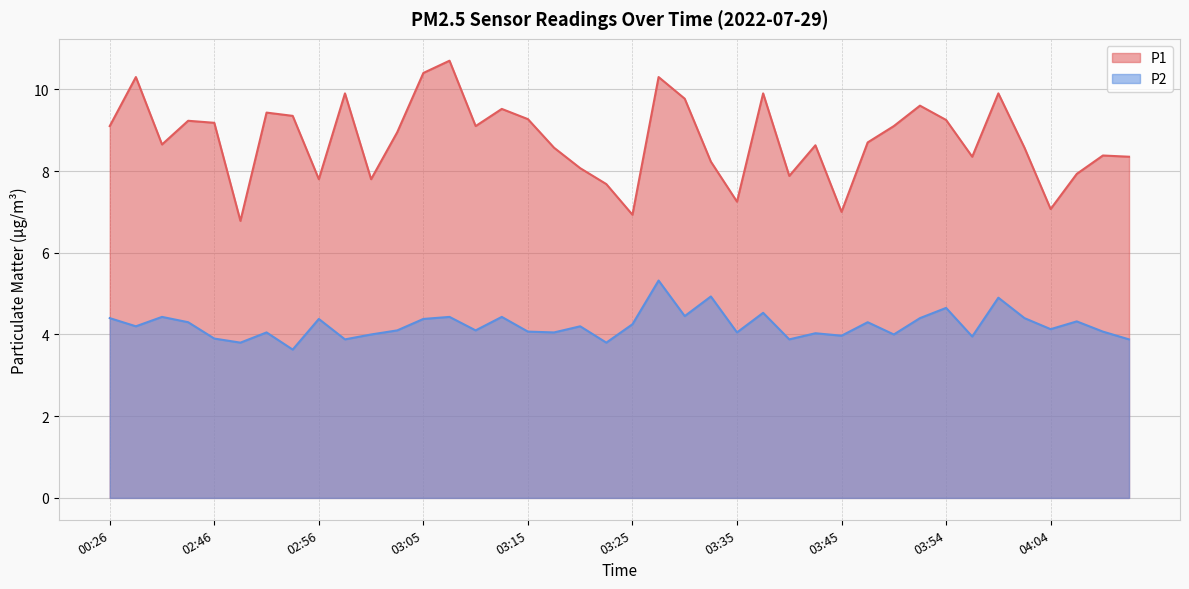

What value does the P1 series have at 03:00?

7.8